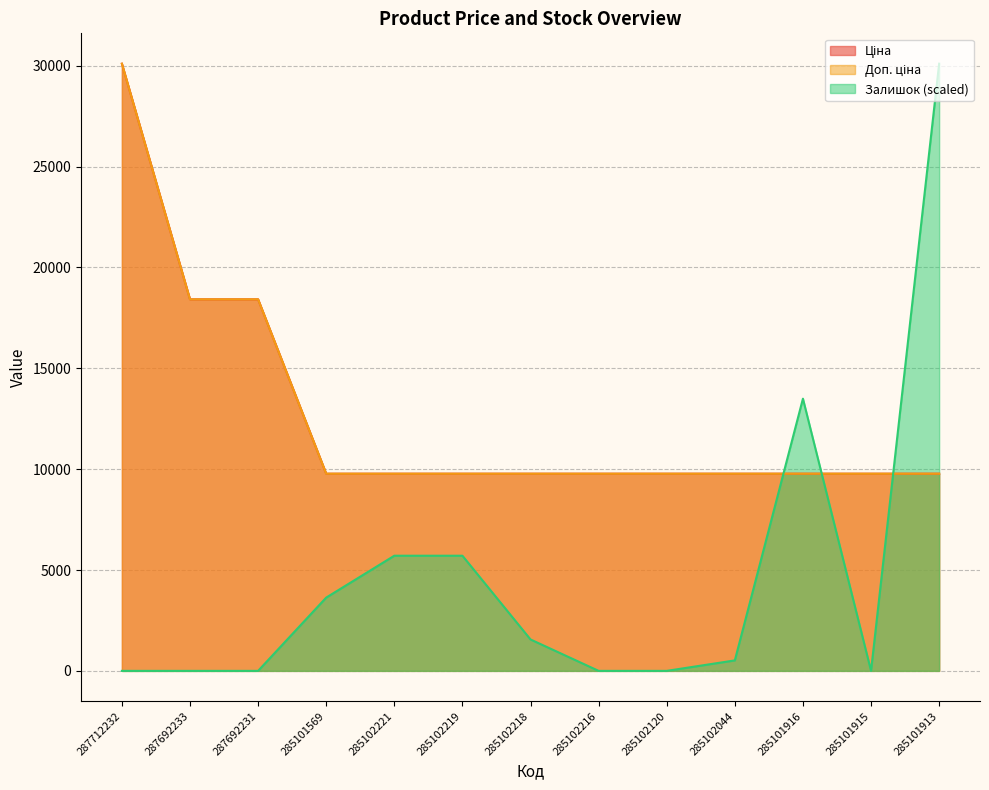

Which series has the largest total across all categories?

Ціна